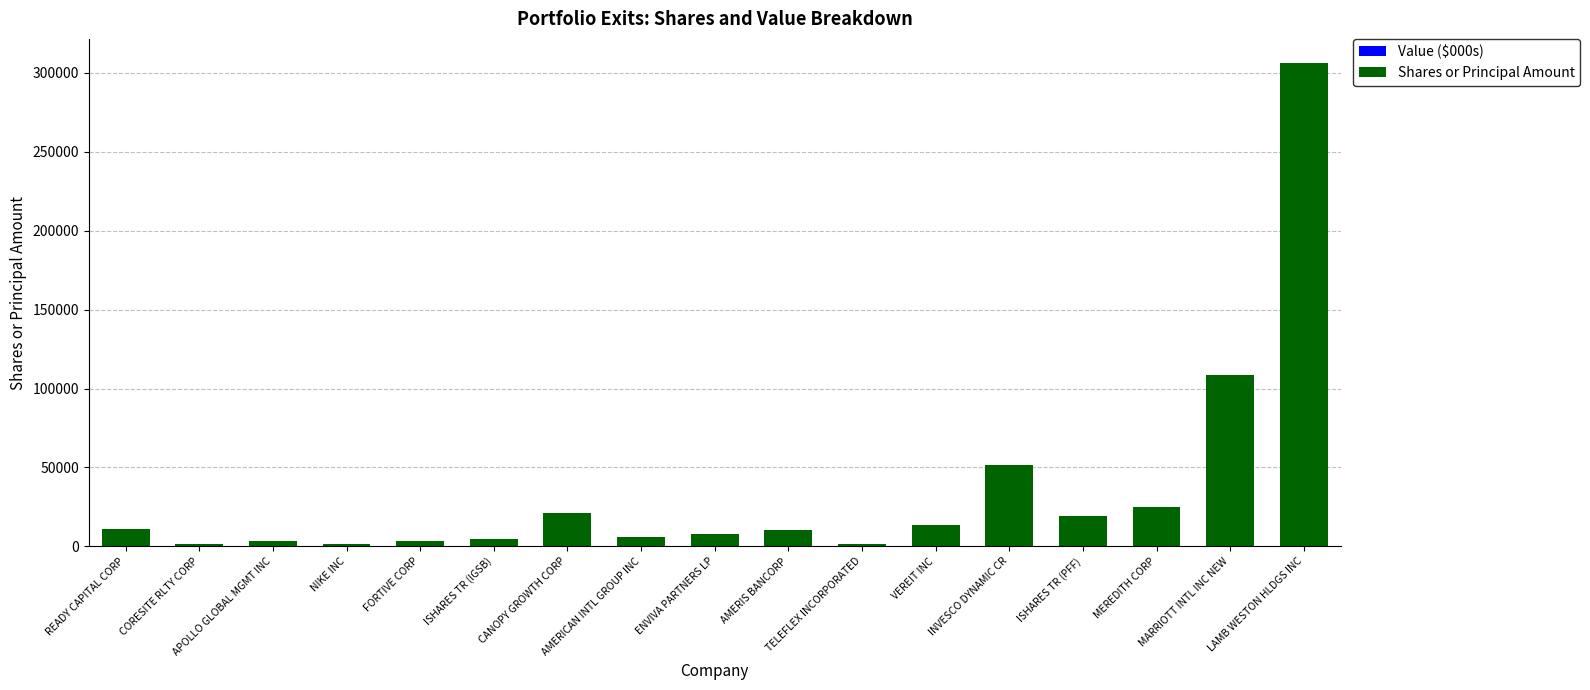

Which category has the highest value across all series?

LAMB WESTON HLDGS INC